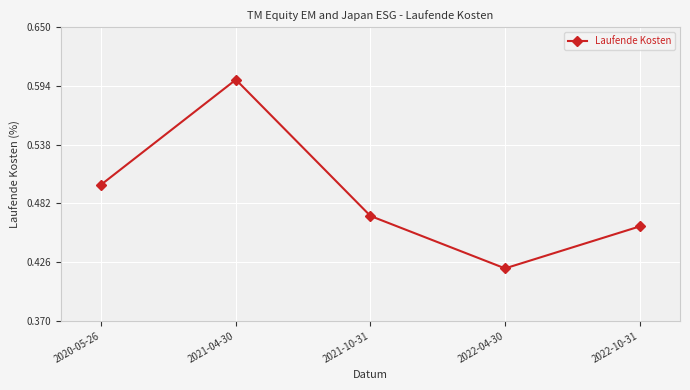

Rank the categories by value from highest to lowest.

2021-04-30, 2020-05-26, 2021-10-31, 2022-10-31, 2022-04-30